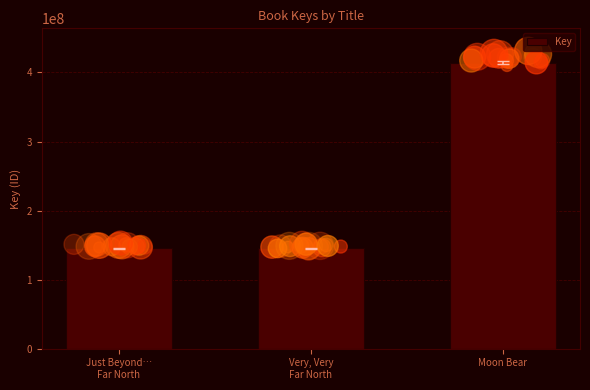

What is the ratio of the value at Very, Very
Far North to the value at Just Beyond…
Far North?

1.0